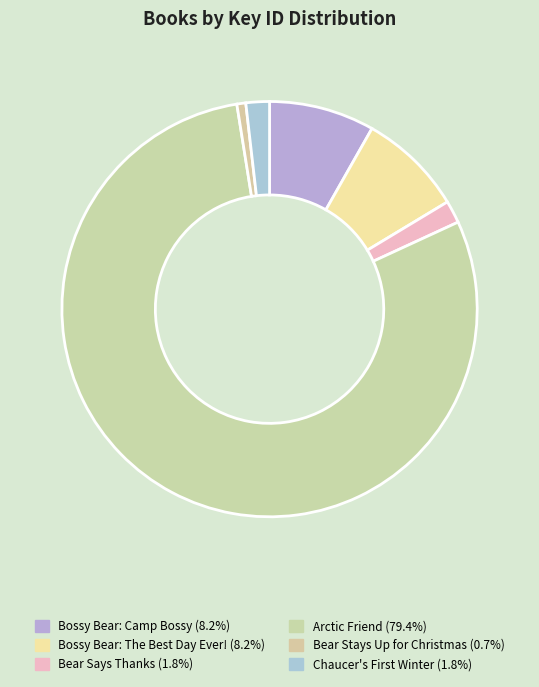

Which has a higher value, Bossy Bear: Camp Bossy or Arctic Friend?

Arctic Friend